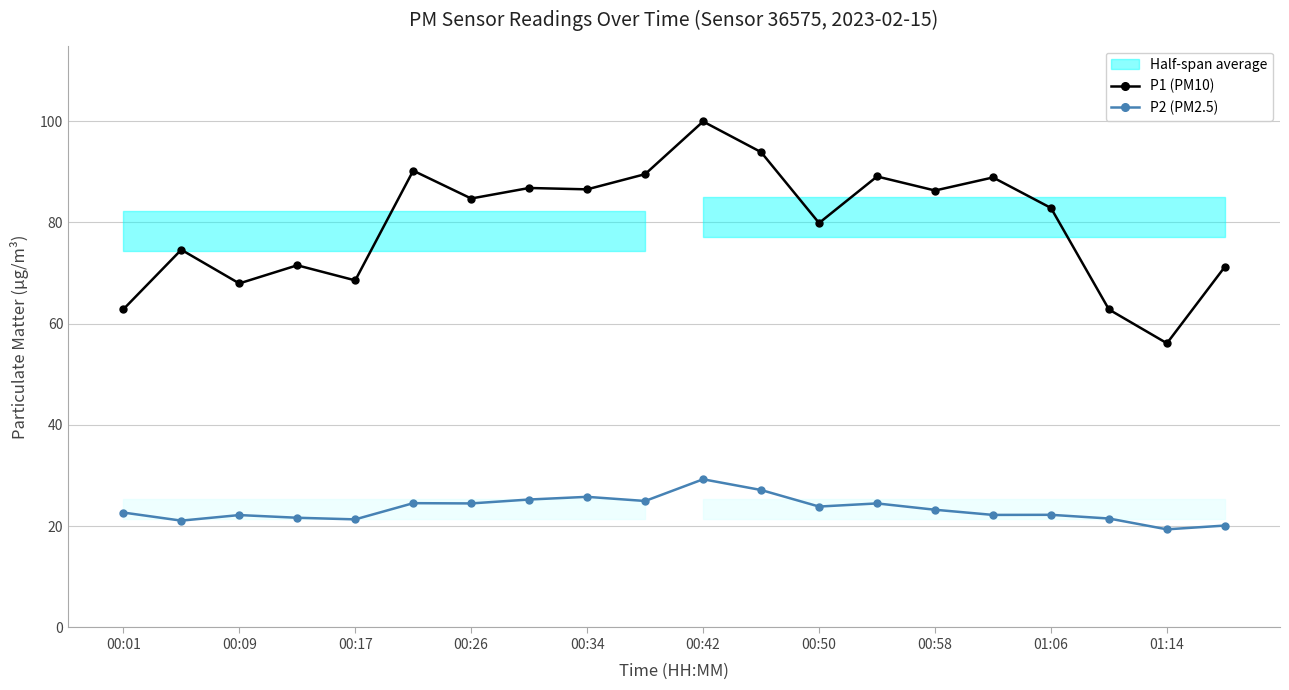

What is the maximum value for P2 (PM2.5)?

29.3